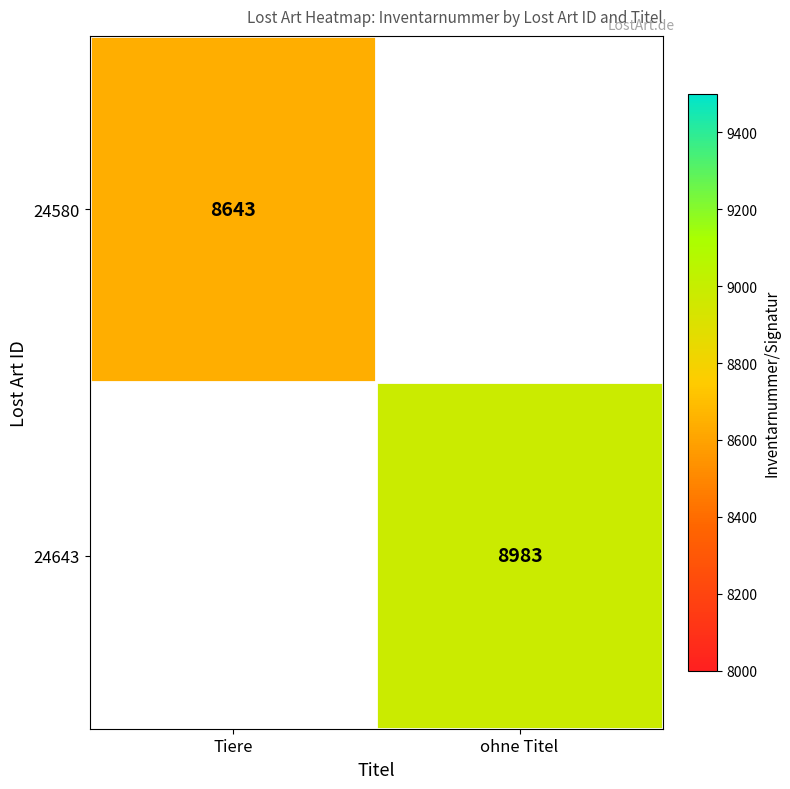

The value of 24643 at ohne Titel is 8983. True or false?

True